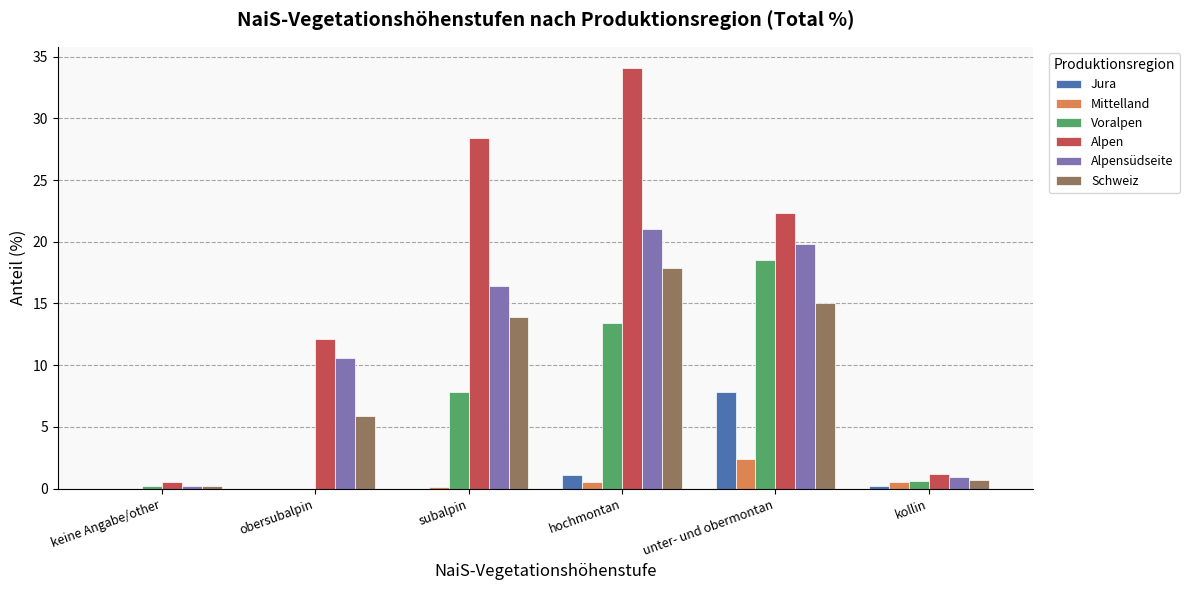

What is the sum of all Mittelland values?

3.5